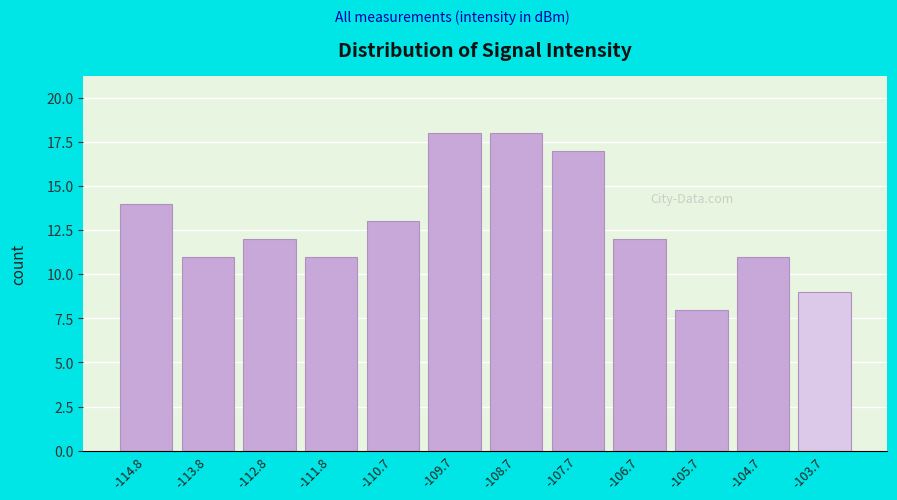

Reading left to right, extract all data points from this chart.

14	11	12	11	13	18	18	17	12	8	11	9